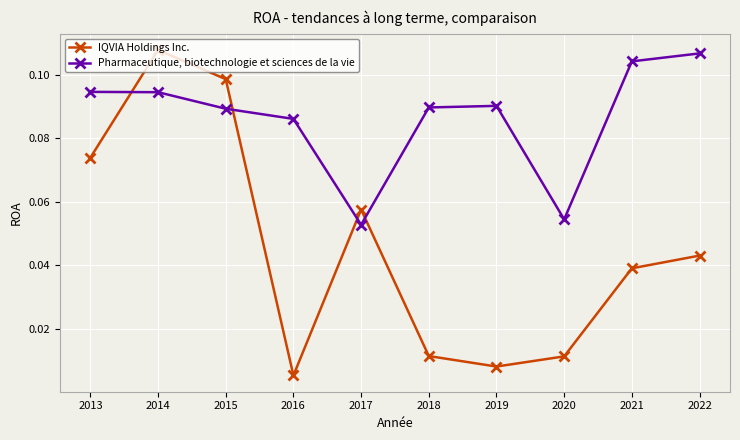

How many times do Pharmaceutique, biotechnologie et sciences de la vie and IQVIA Holdings Inc. cross each other?

4